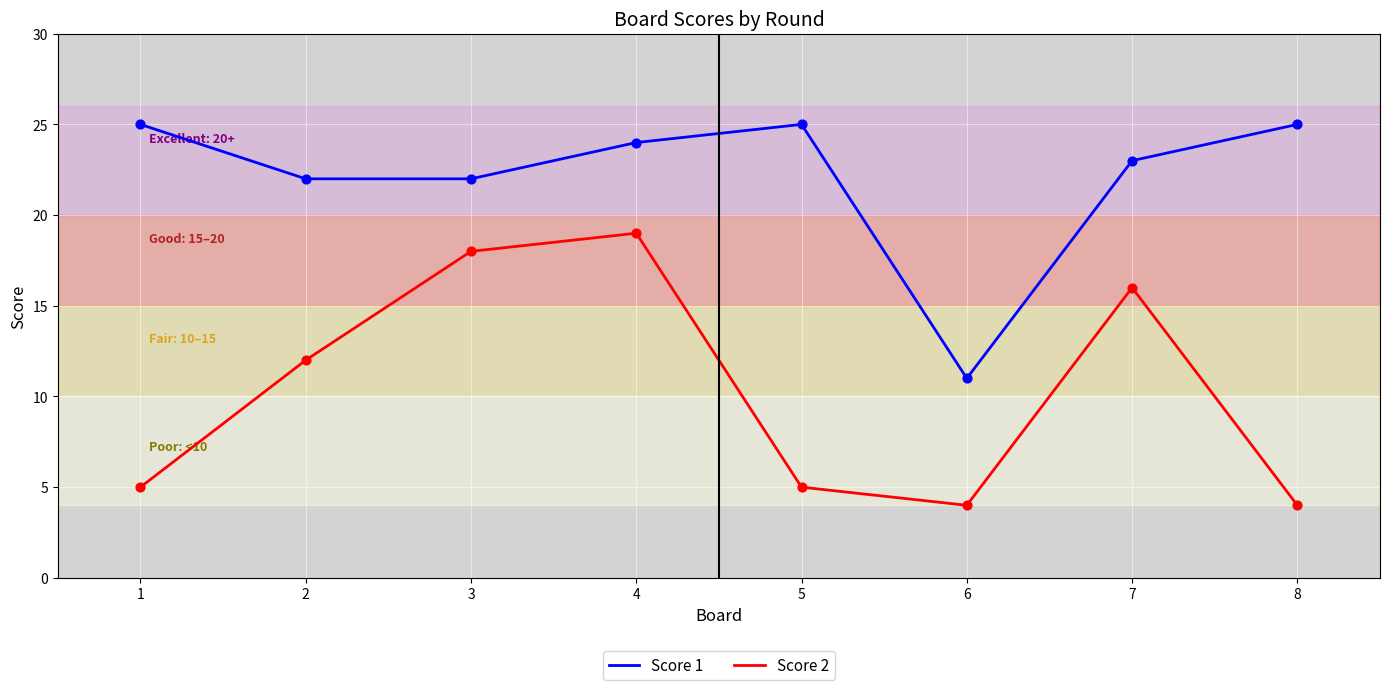

Which series has the largest total across all categories?

Score 1